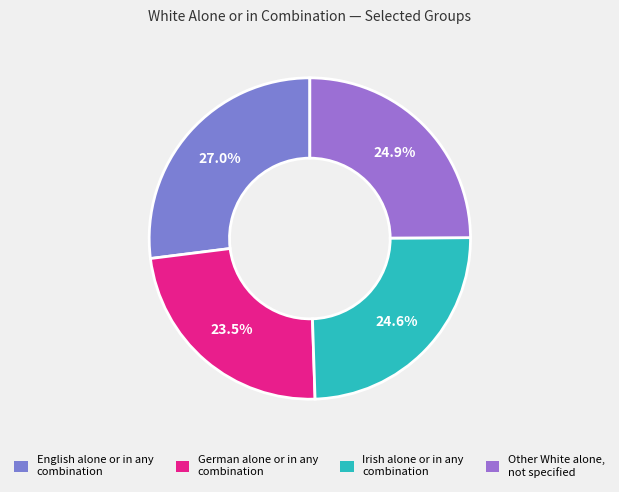

Which slice is the largest?

English alone or in any combination